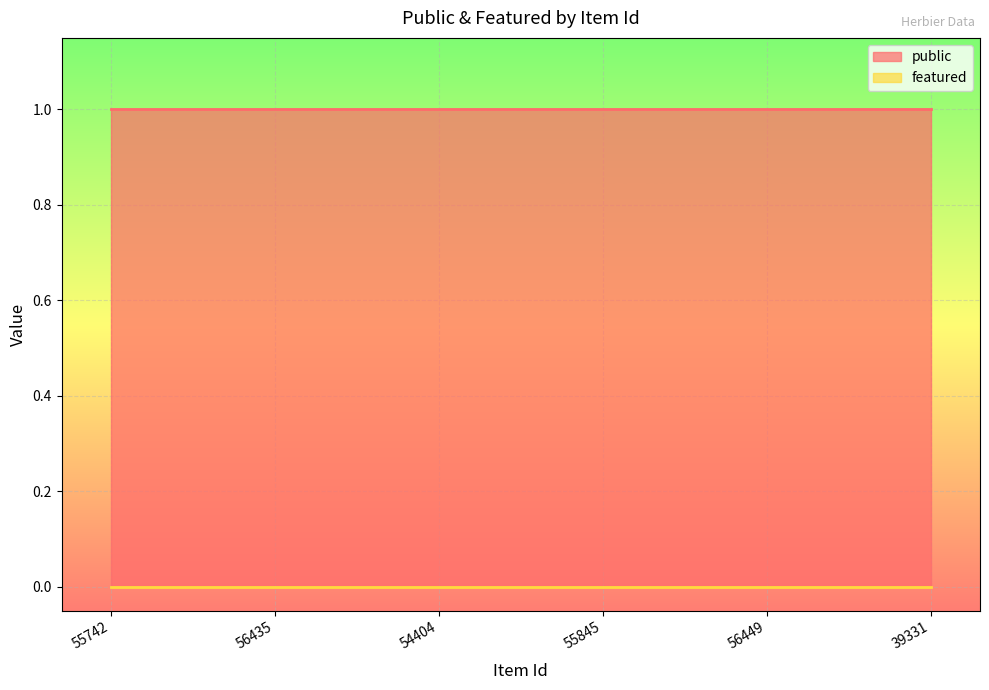

True or false: featured and public cross at least once.

False